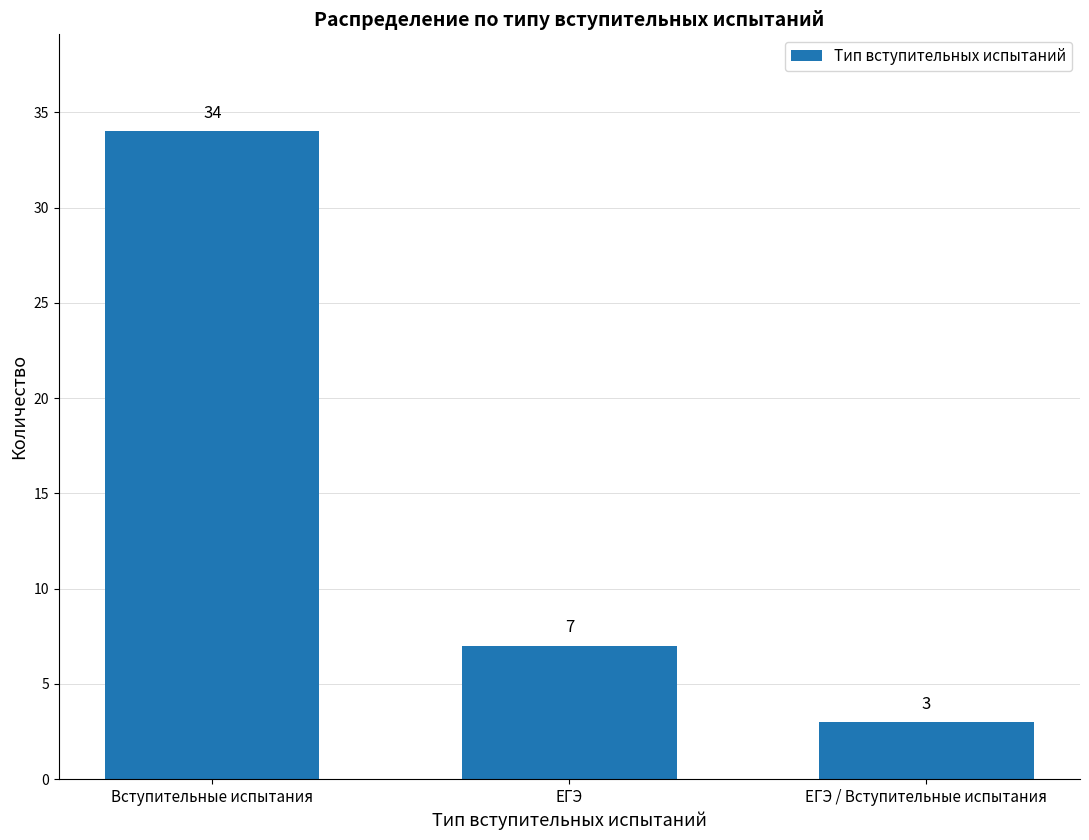

Reading left to right, what are all the values shown in this chart?

Вступительные испытания=34	ЕГЭ=7	ЕГЭ / Вступительные испытания=3